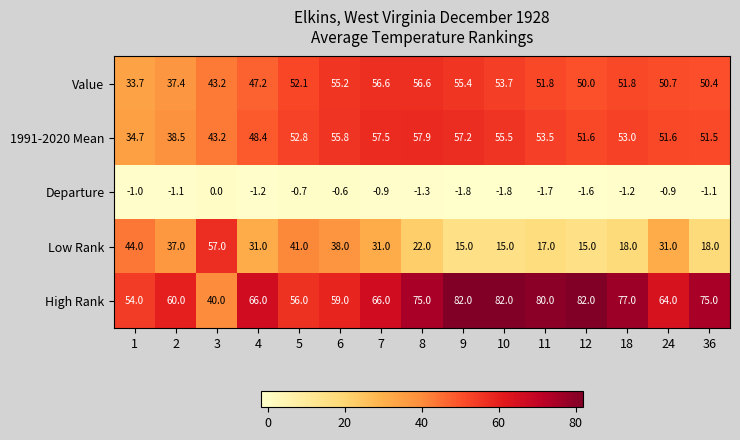

List the series in order of their peak value, highest first.

High Rank, 1991-2020 Mean, Low Rank, Value, Departure